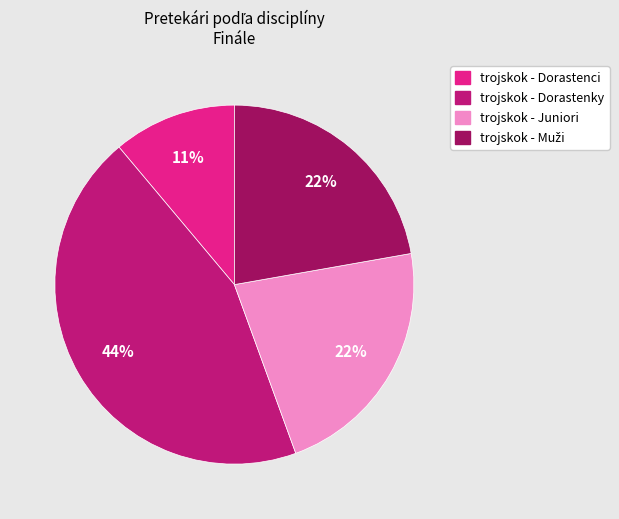

Is there a majority slice in this chart?

No